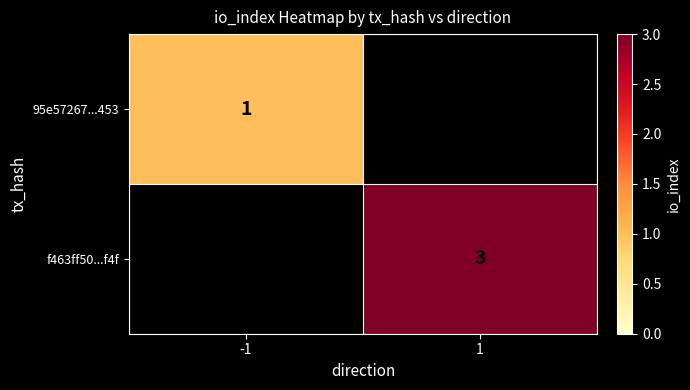

What is the maximum value shown in the chart?

3